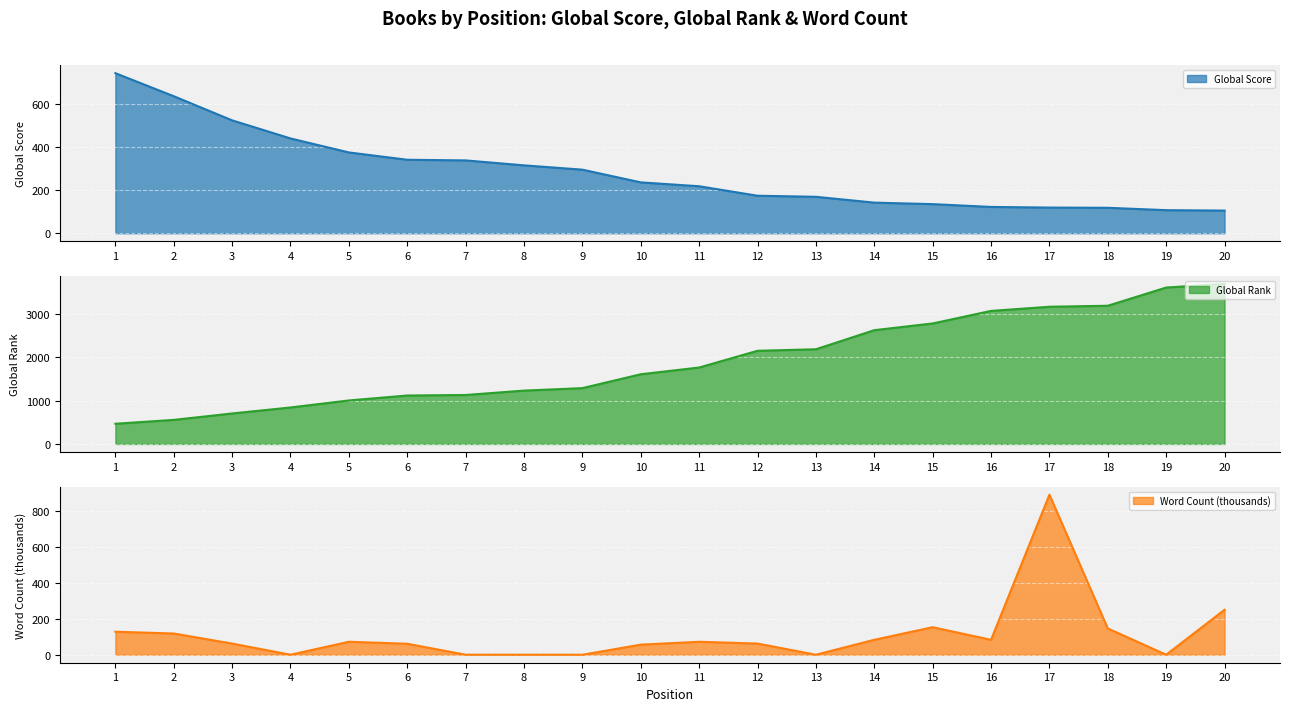

Rank the categories by Word Count (thousands) value from lowest to highest.

4, 7, 8, 9, 13, 19, 10, 6, 3, 12, 5, 11, 14, 16, 2, 1, 18, 15, 20, 17